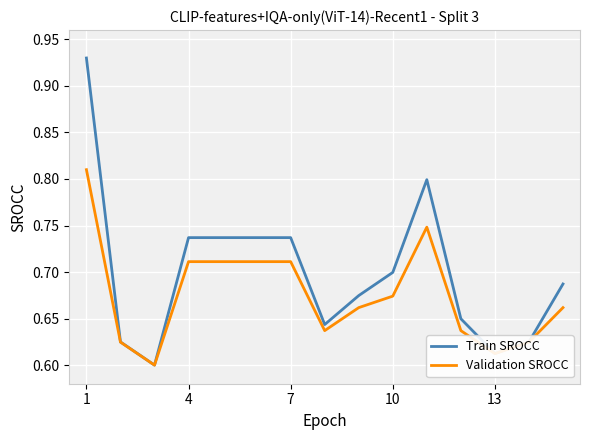

Rank the series by their average value, from highest to lowest.

Train SROCC, Validation SROCC